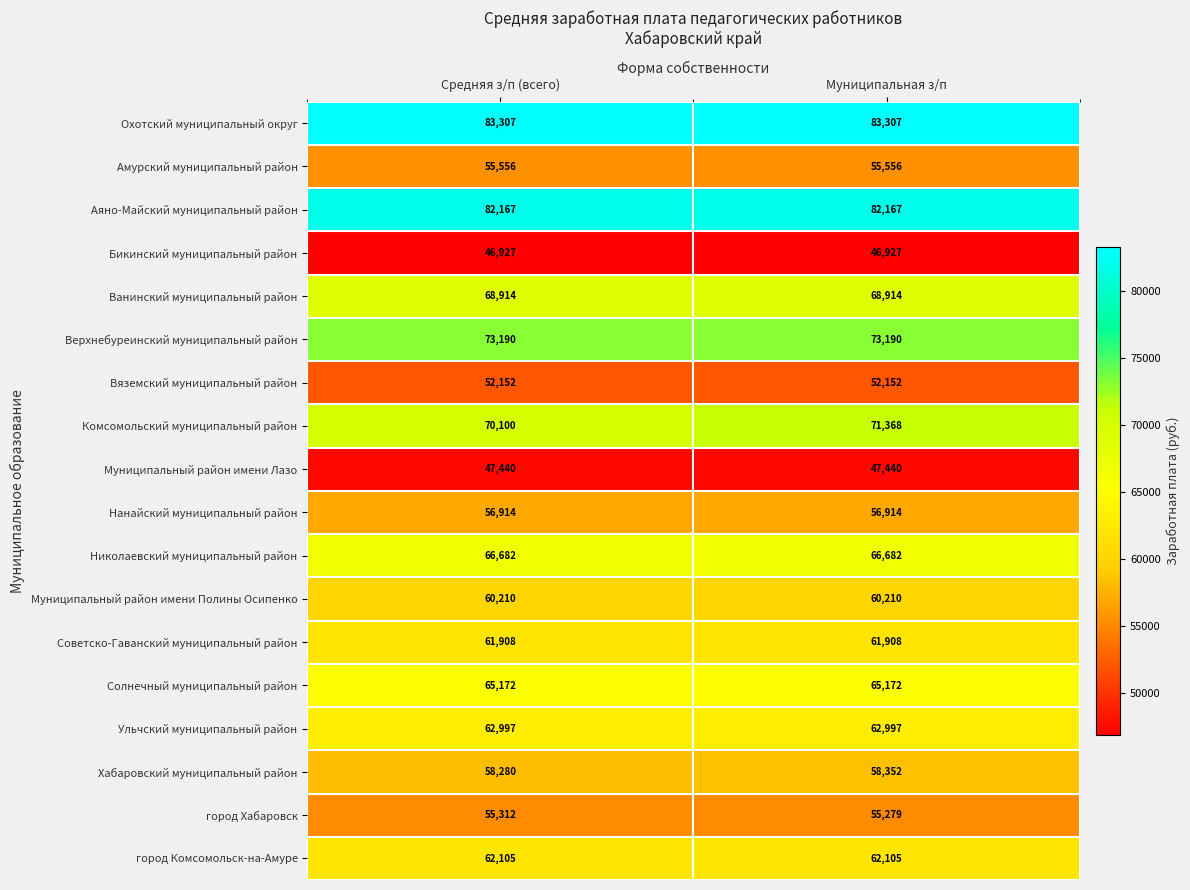

At which category is the sum across all series the highest?

Муниципальная з/п